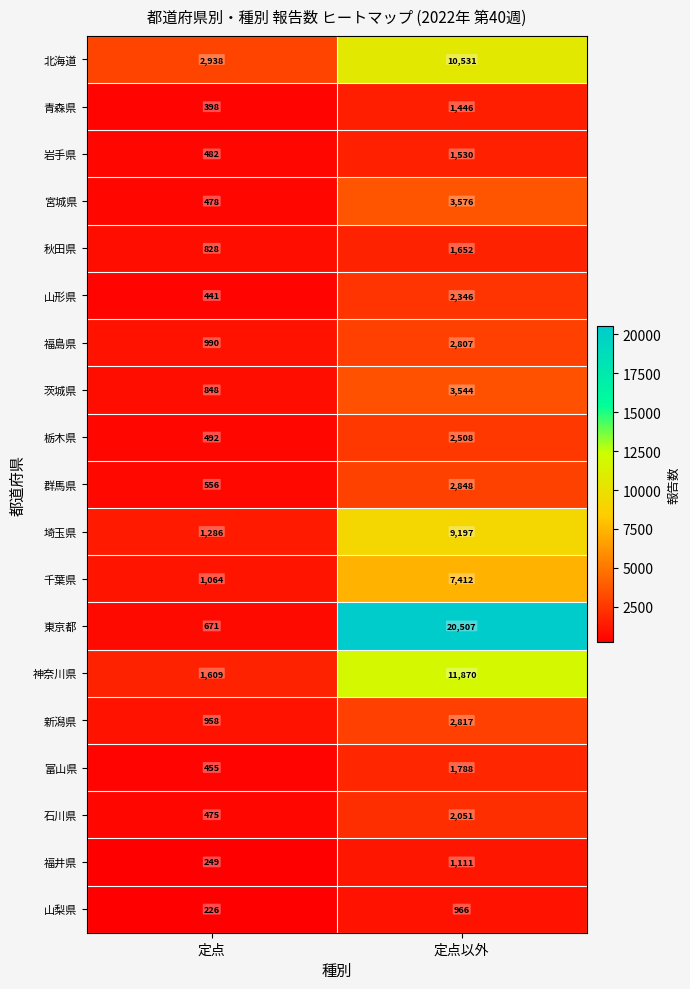

Read the 北海道 value at 定点以外.

10531